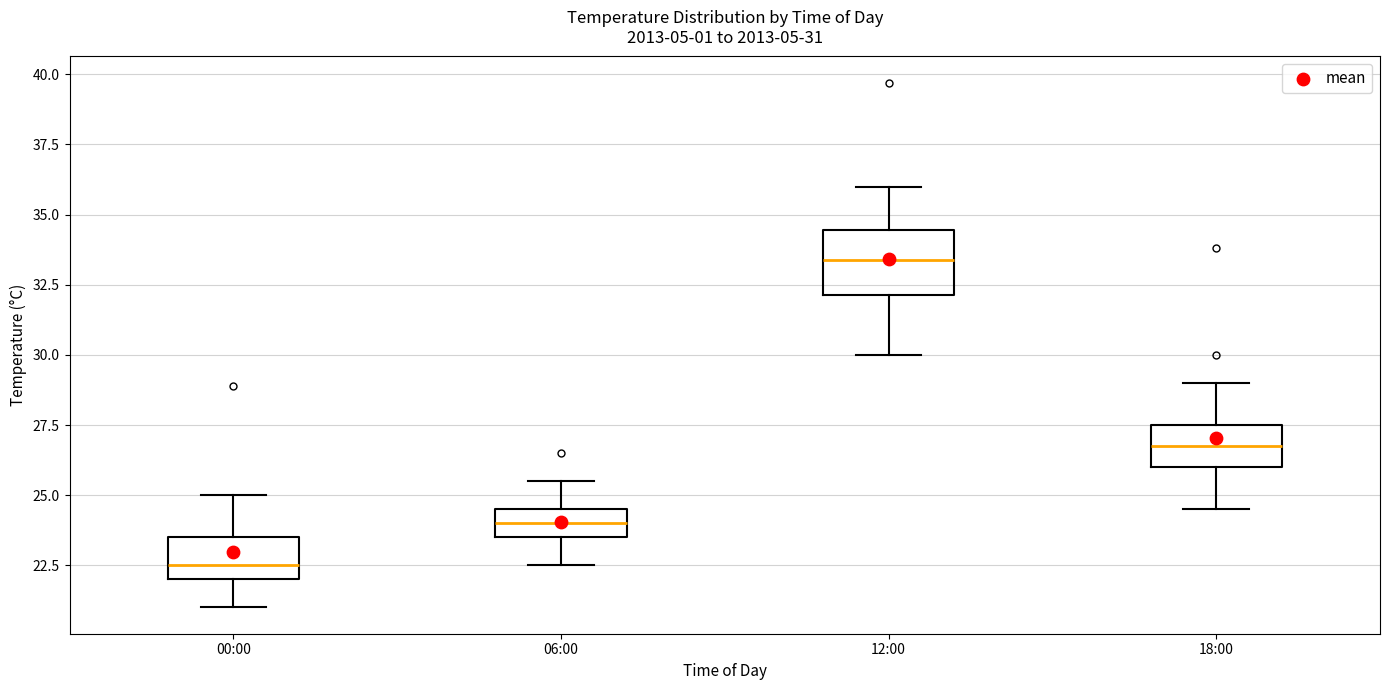

Comparing the boxes themselves (not the whiskers), which one is the tallest?

12:00